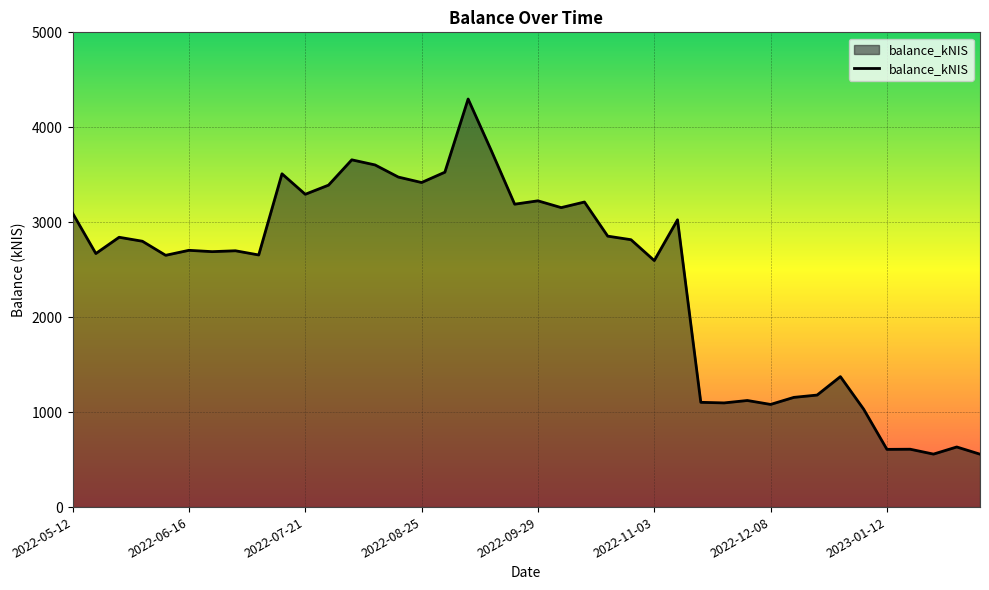

What is the maximum value shown in the chart?

4297.9